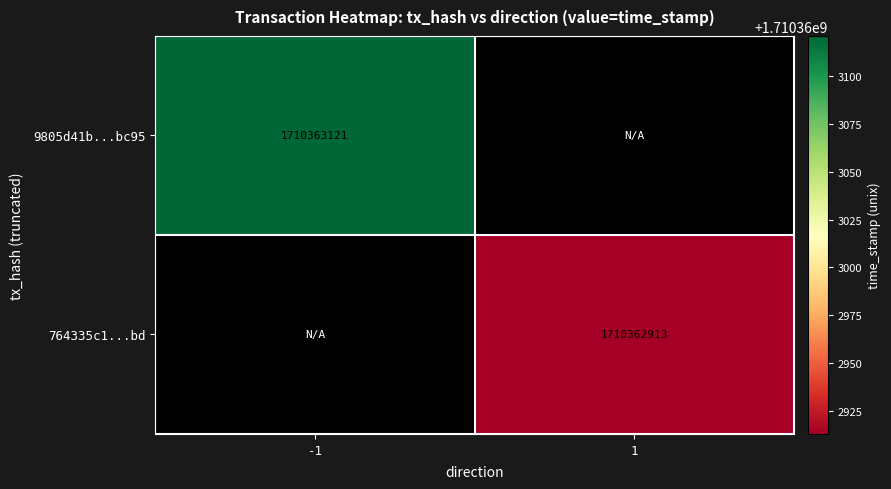

Count the number of categories in the chart.

2